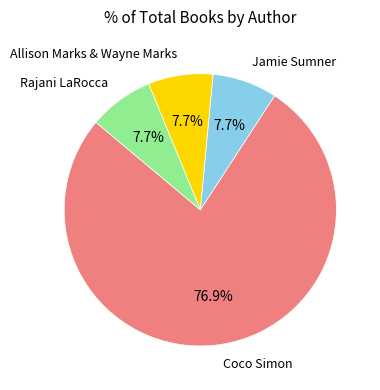

Is Rajani LaRocca the majority of the pie?

No